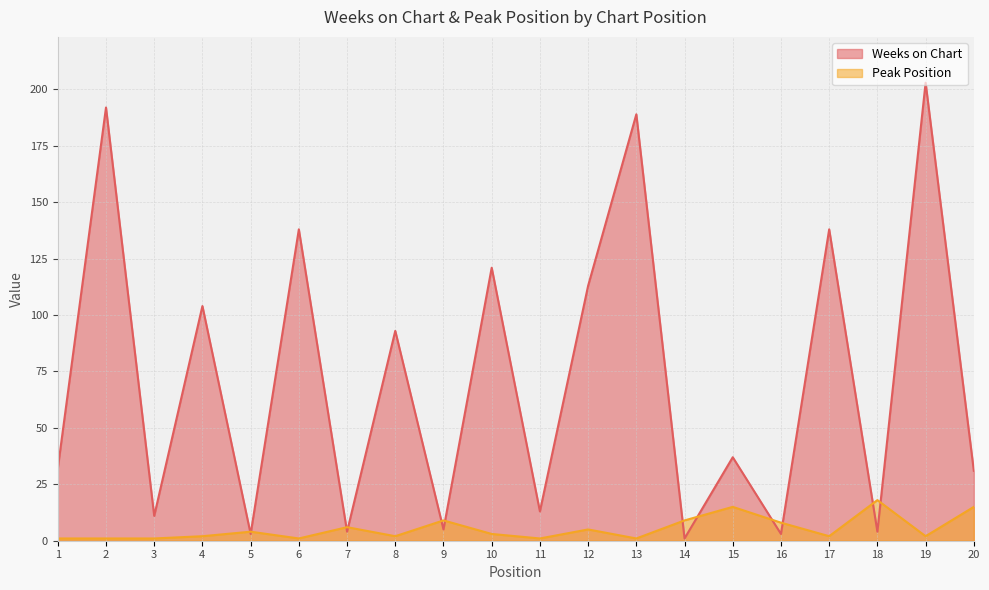

What is the sum of all Weeks on Chart values?

1435